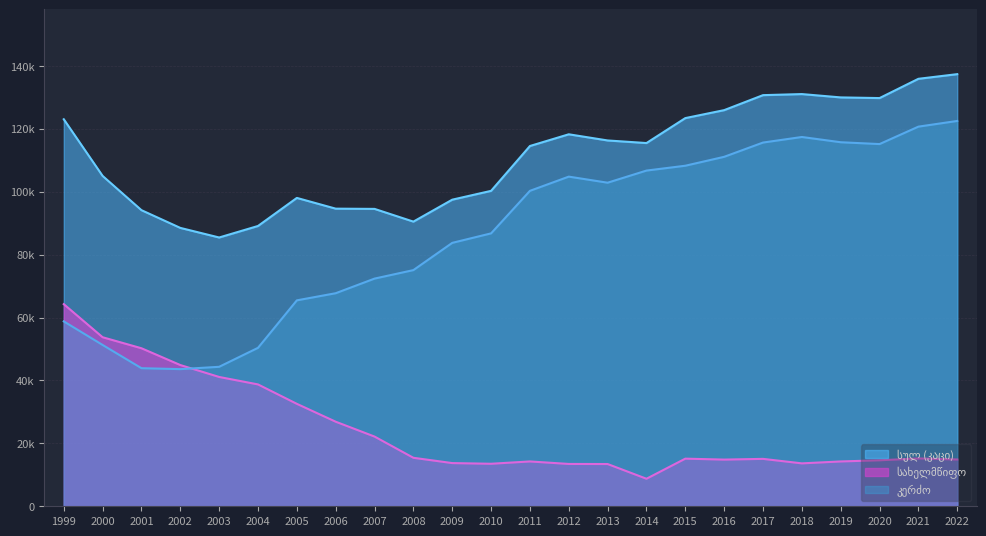

What is the spread (max minus min) of values at 2013?

102856